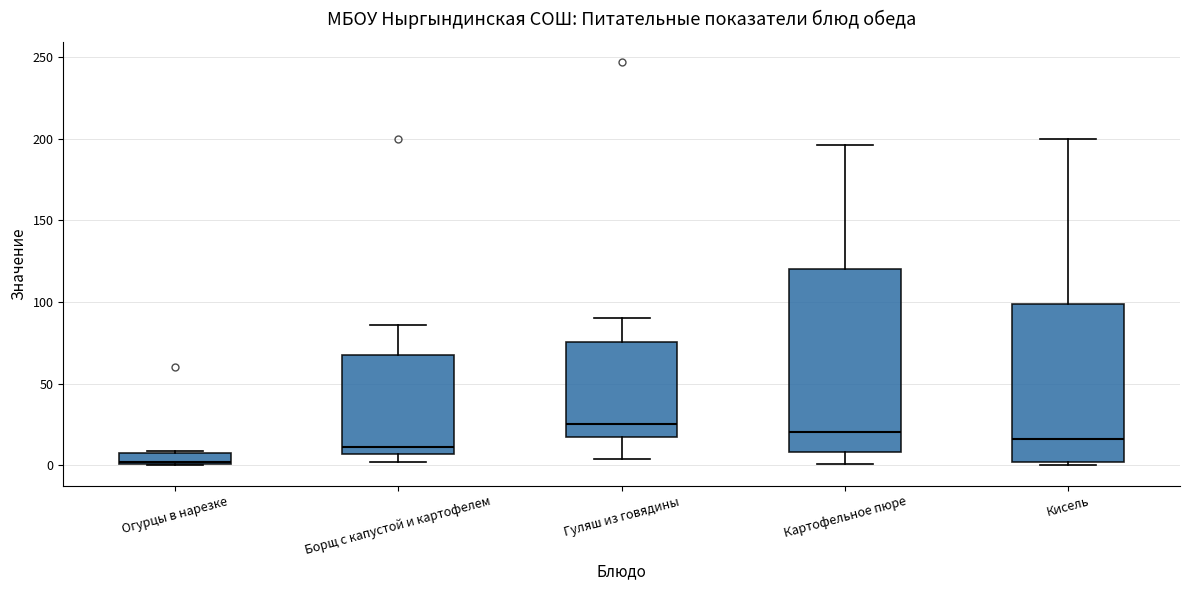

Where is the upper edge of the box for Кисель on the y-axis? The values are not printed on the chart, so give them approximately, as read against the axis.

100